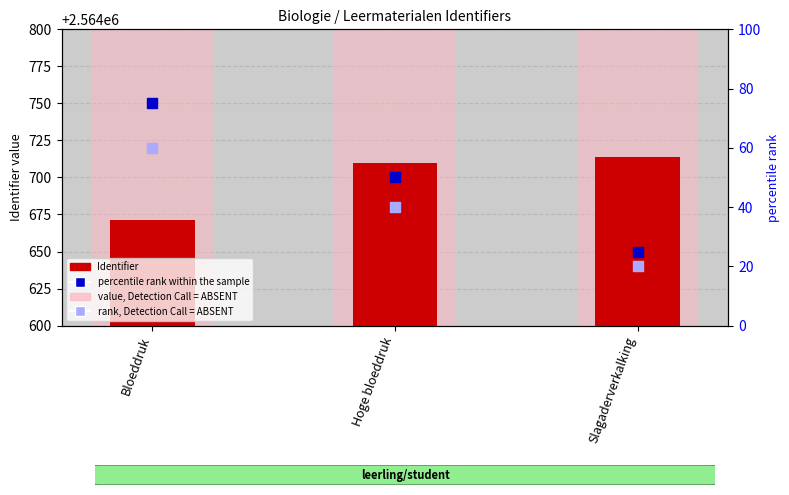

Which series has the largest total across all categories?

Identifier